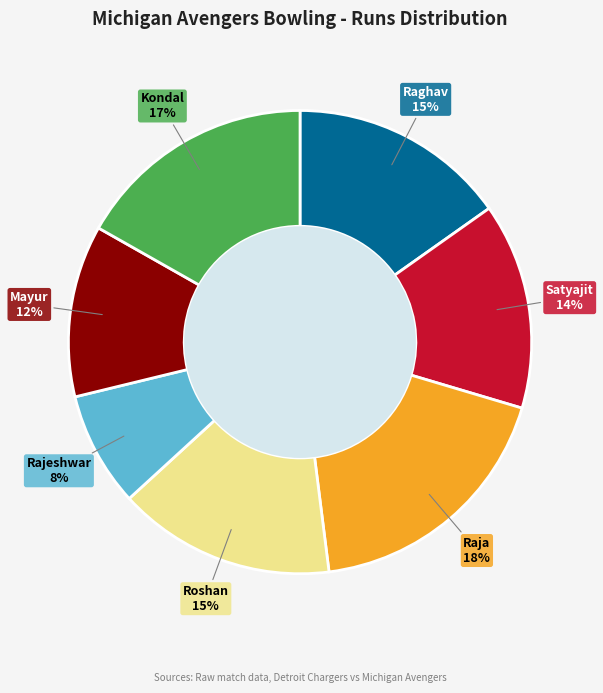

To the nearest percent, what is the average slice percentage?

14%